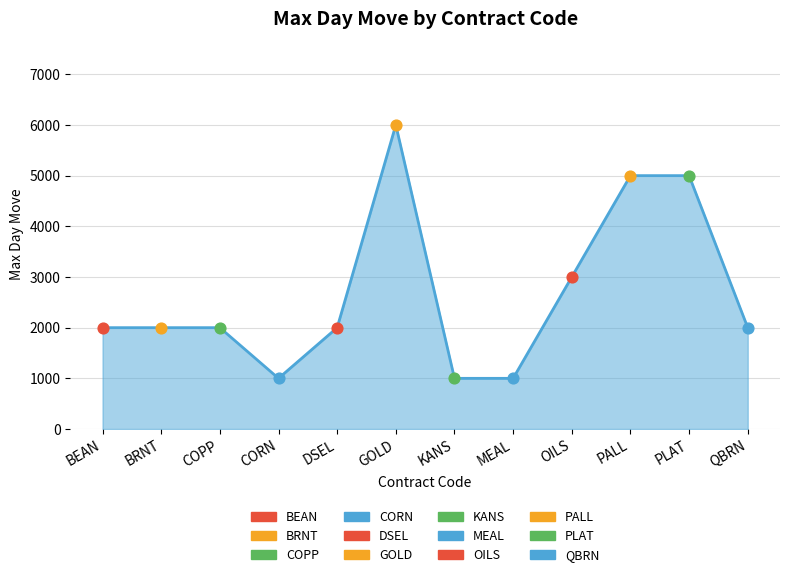

Which has a higher value, CORN or PALL?

PALL